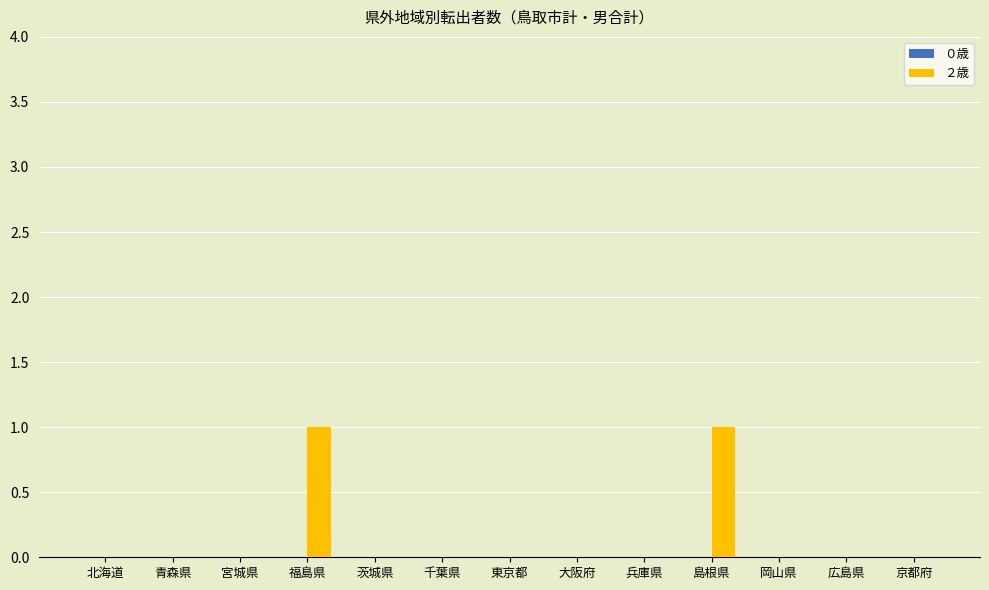

Reading right to left, transcribe all the data shown in this chart.

京都府=0	広島県=0	岡山県=0	島根県=1	兵庫県=0	大阪府=0	東京都=0	千葉県=0	茨城県=0	福島県=1	宮城県=0	青森県=0	北海道=0